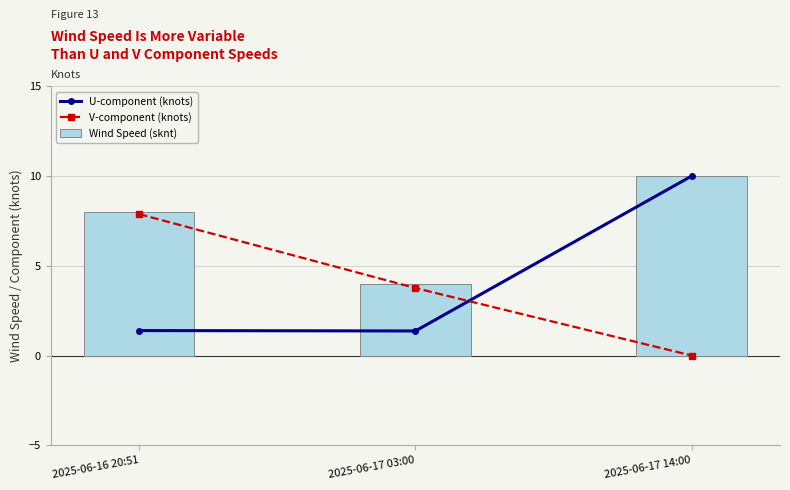

Is the value of V-component (knots) at 2025-06-17 14:00 greater than the value of U-component (knots) at 2025-06-16 20:51?

No